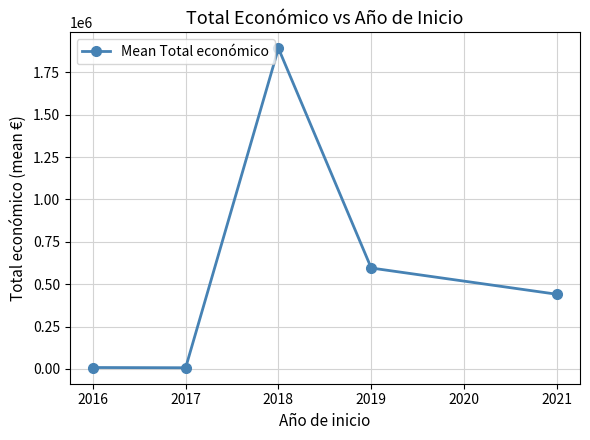

What is the sum of all values?

2941509.6